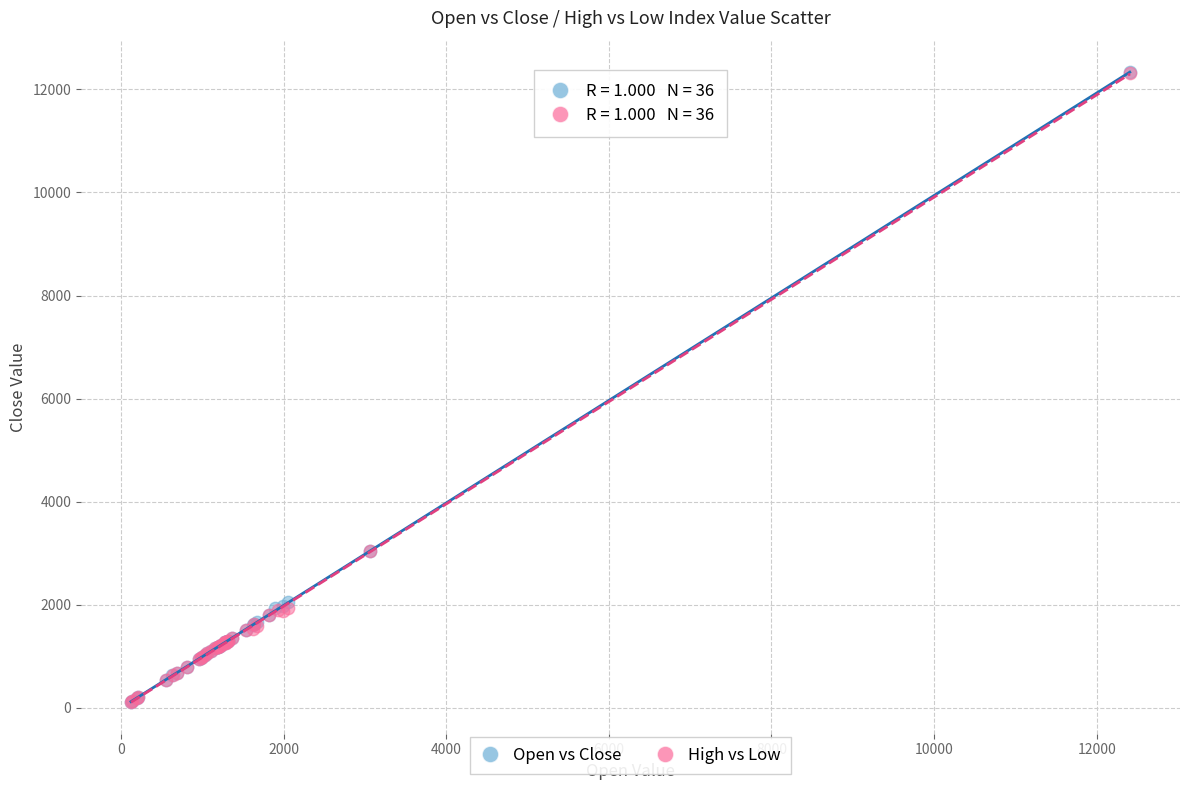

Which series has the widest spread of Y values?

Open vs Close